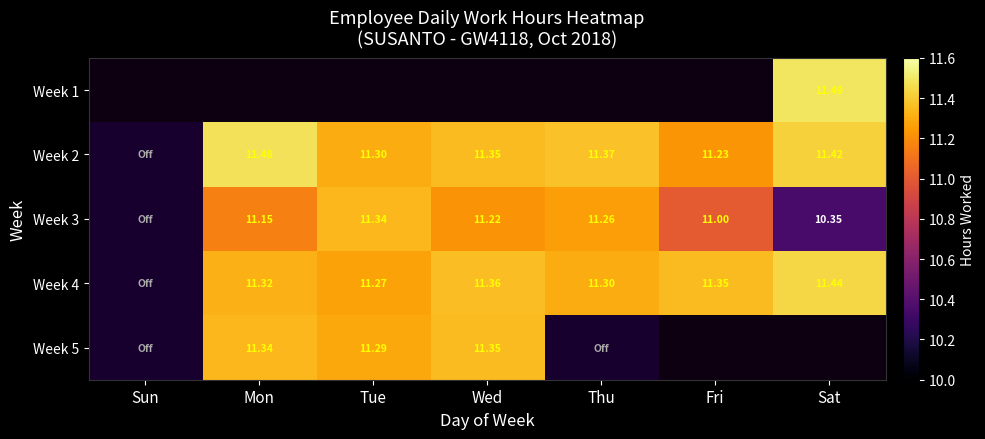

At Sat, list the series in order from largest to smallest.

Week 1, Week 2, Week 3, Week 4, Week 5